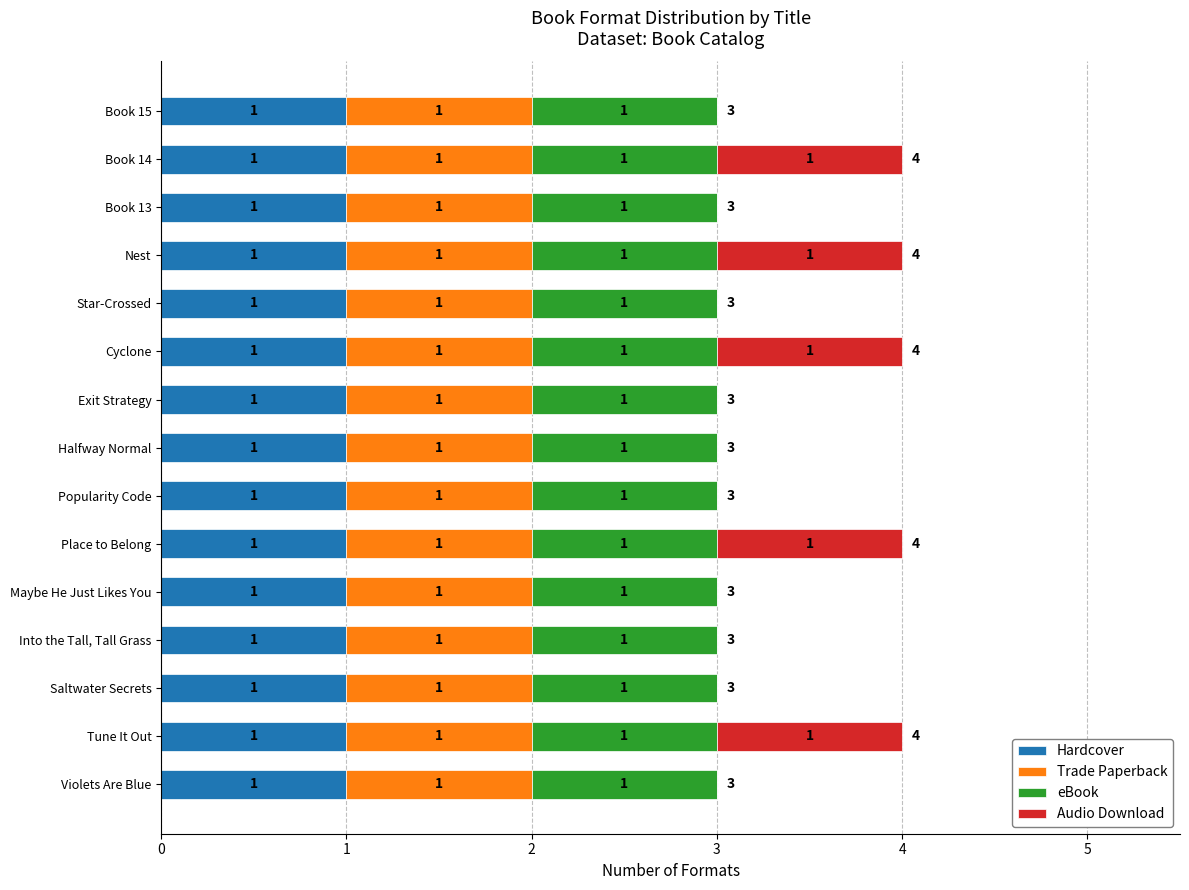

The Hardcover series shows 1 at Into the Tall, Tall Grass. True or false?

True